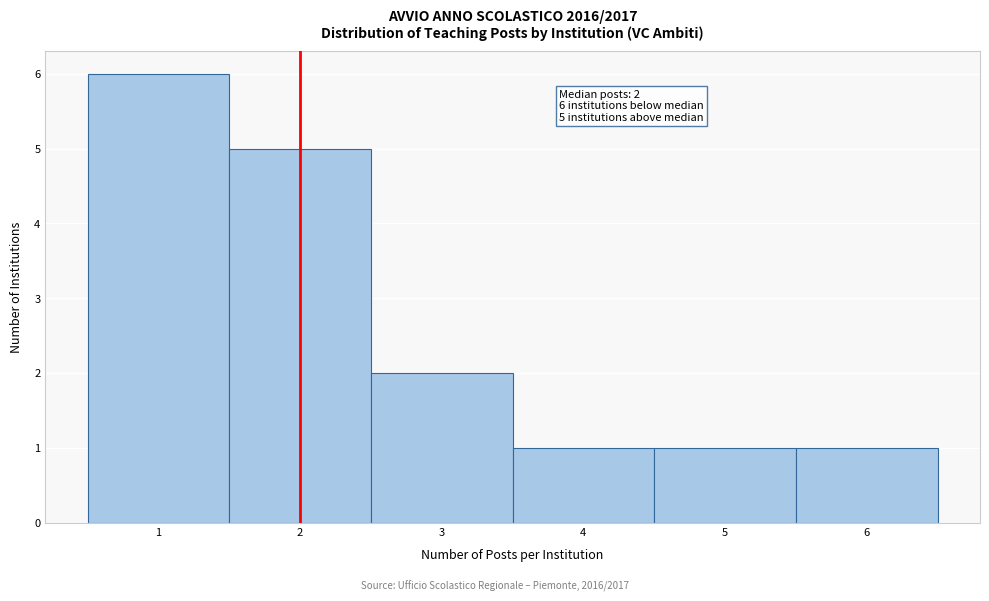

Over which range of the x-axis is the bar tallest?

0.5 to 1.5